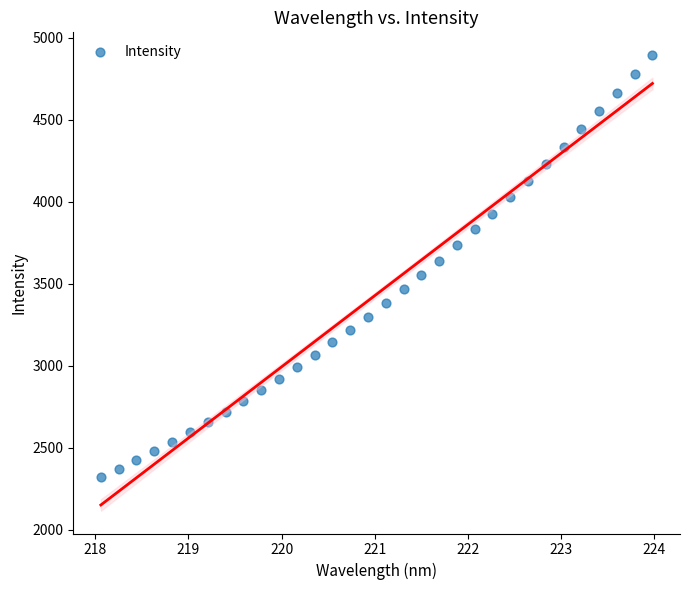

What is the range of X values (max minus min)?

5.9